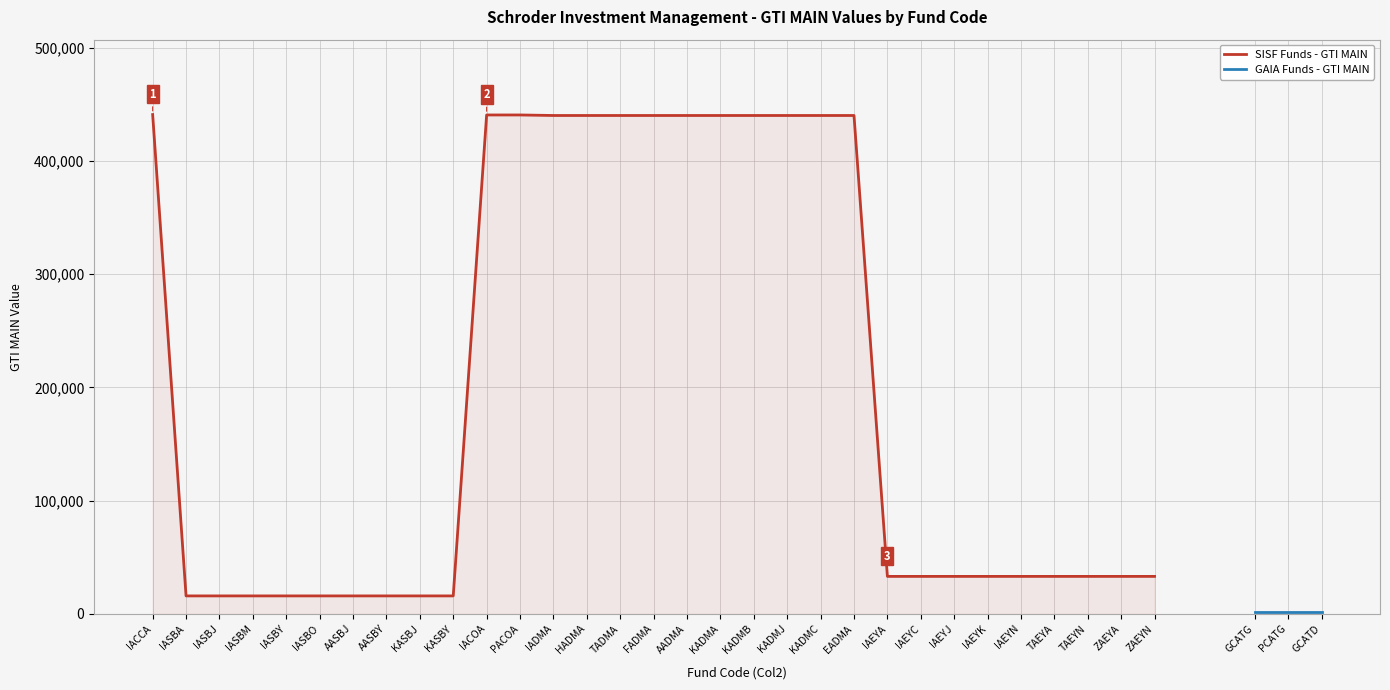

The value at KADMA is 712461. True or false?

False